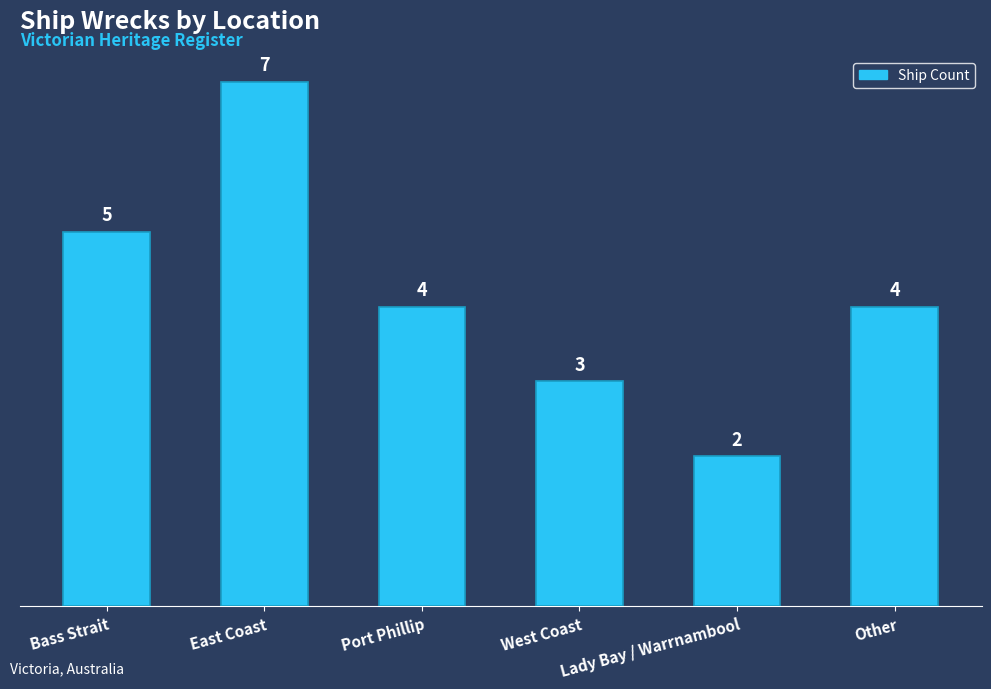

What is the maximum value shown in the chart?

7